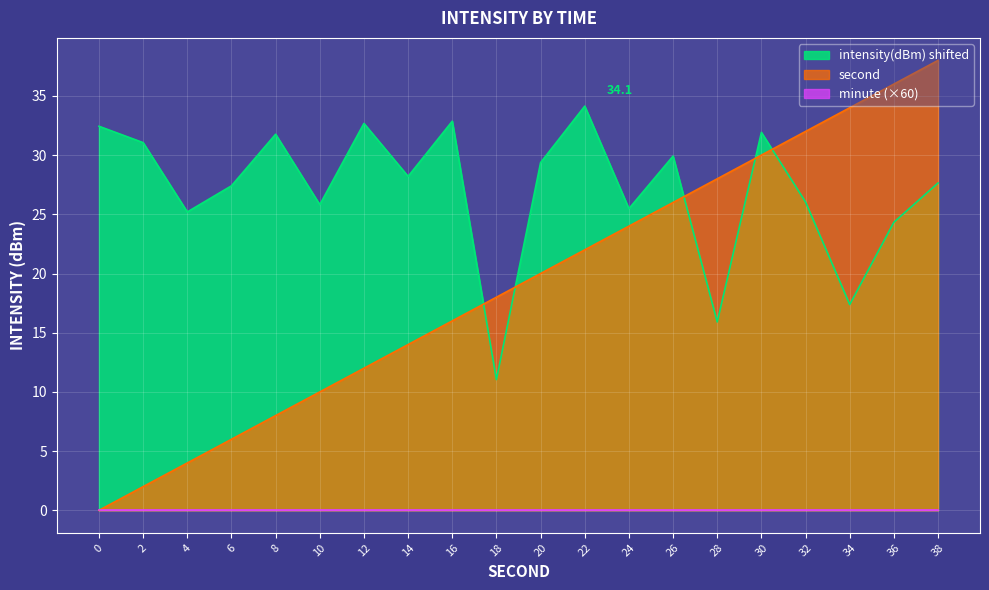

True or false: second has more than 2 interior local peaks.

False